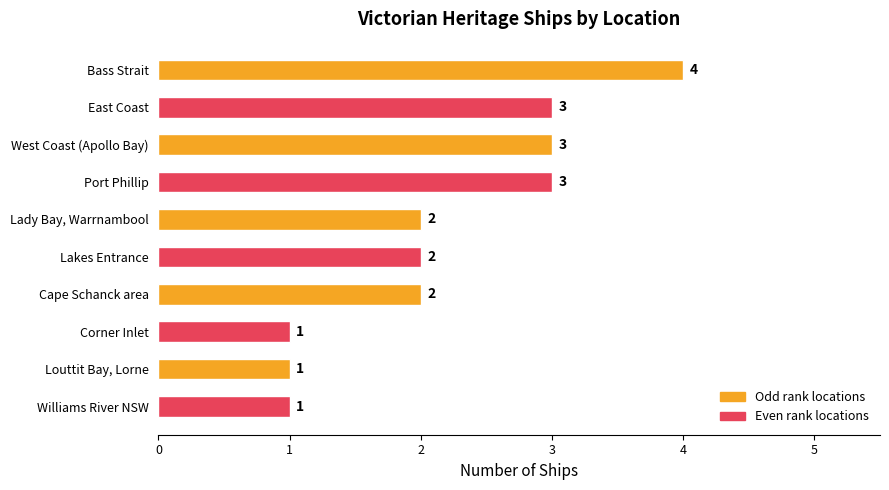

Reading top to bottom, transcribe all the data shown in this chart.

Bass Strait=4	East Coast=3	West Coast (Apollo Bay)=3	Port Phillip=3	Lady Bay, Warrnambool=2	Lakes Entrance=2	Cape Schanck area=2	Corner Inlet=1	Louttit Bay, Lorne=1	Williams River NSW=1